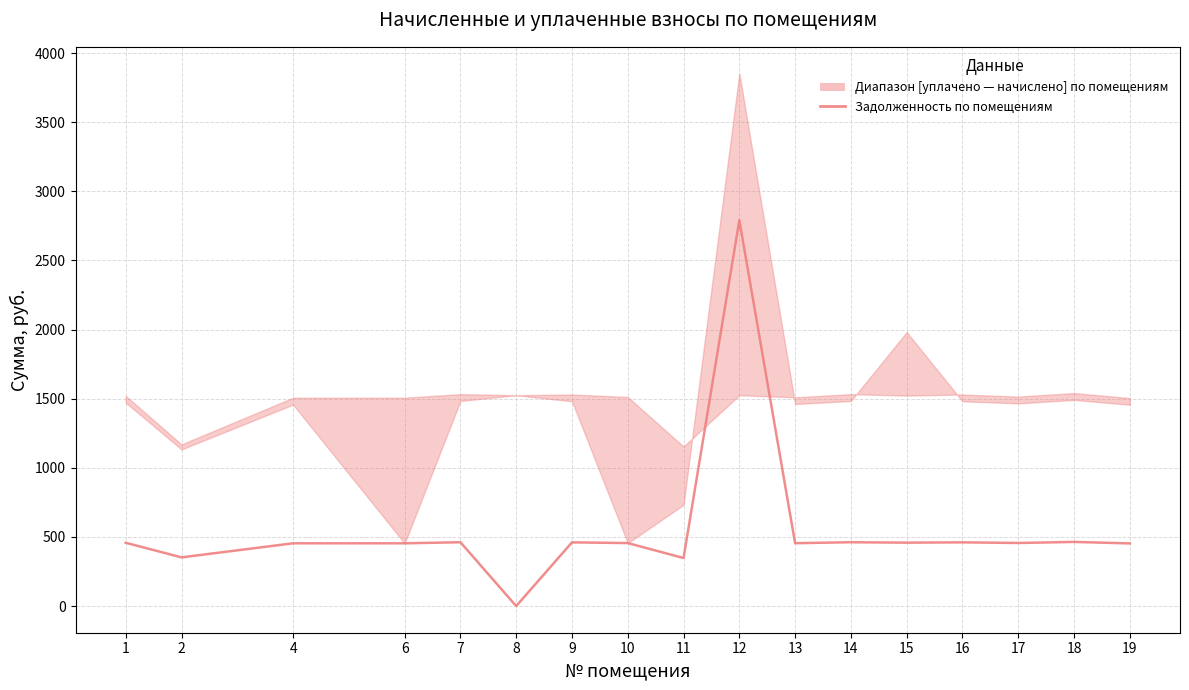

Does the chart display data point markers on the line(s)?

No